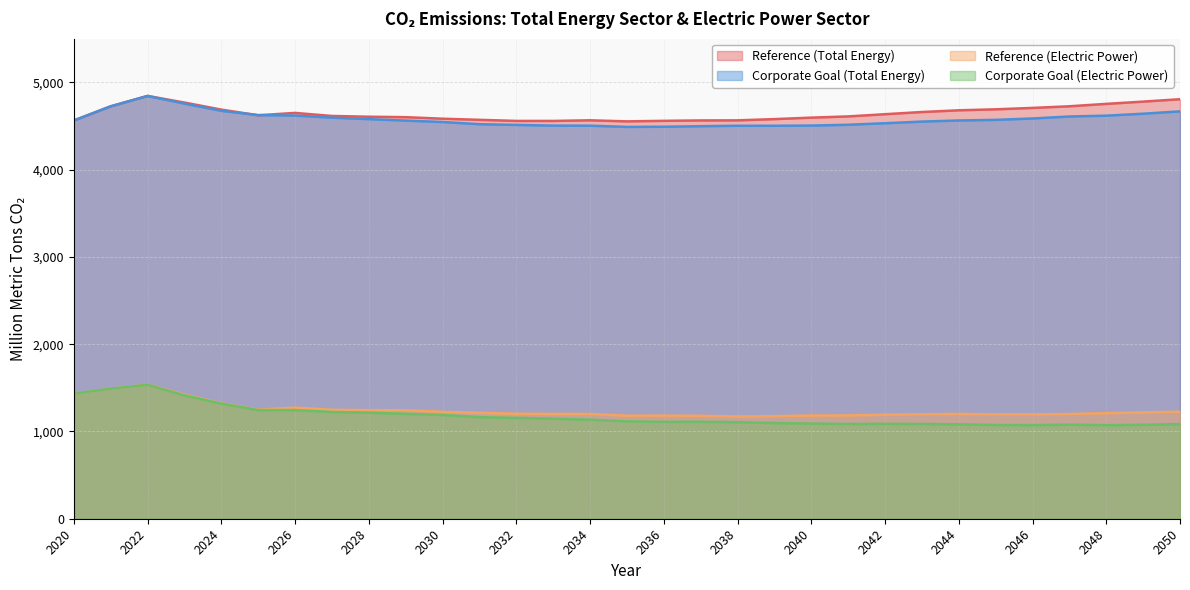

What is the smallest value displayed?

1071.6